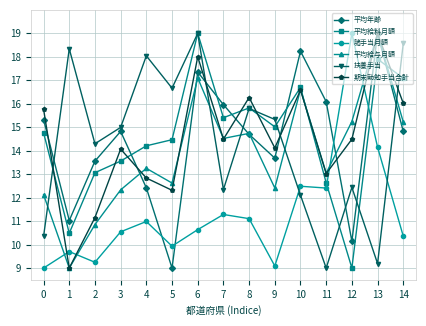

What is the smallest value displayed?

9.0